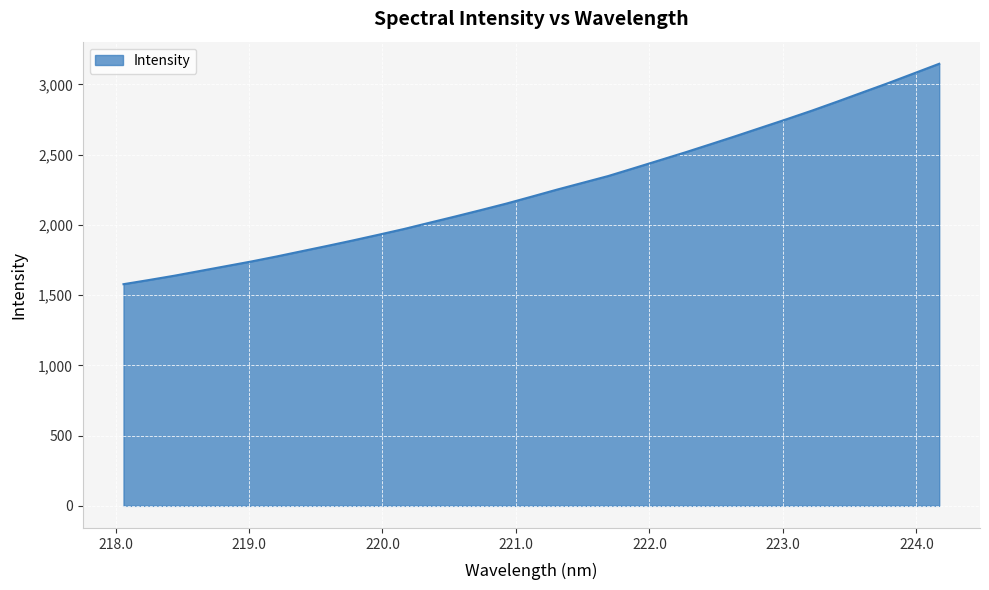

What is the smallest value displayed?

1578.0